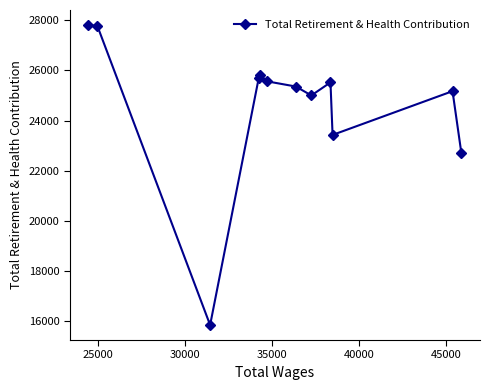

True or false: there are more than 0 points higher than both neighbors.

True